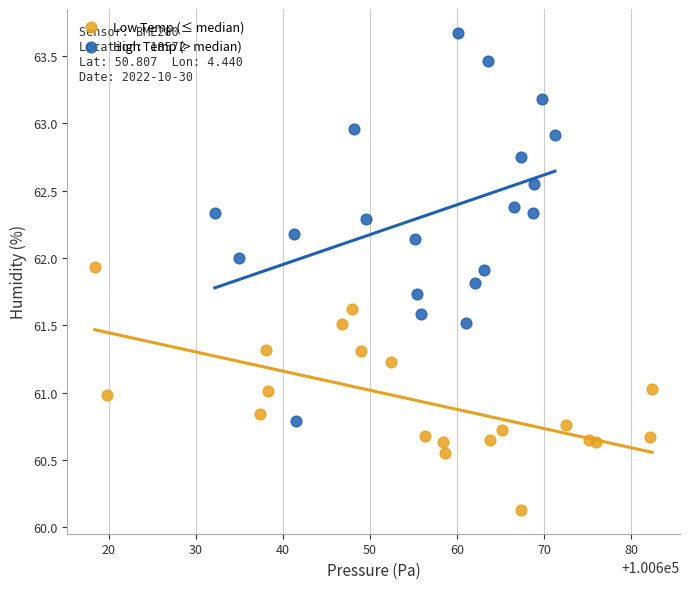

Which series reaches the maximum Y coordinate?

High Temp (> median)